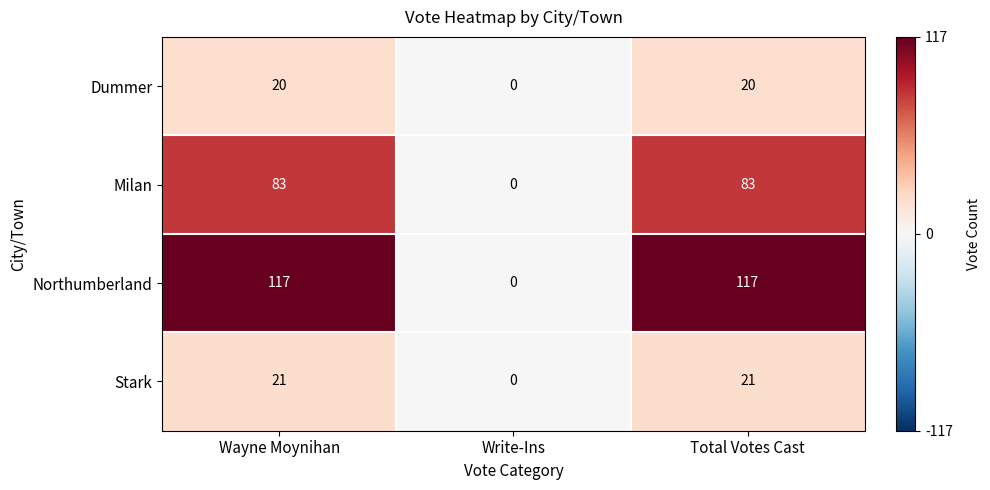

The Dummer series shows 35 at Total Votes Cast. True or false?

False